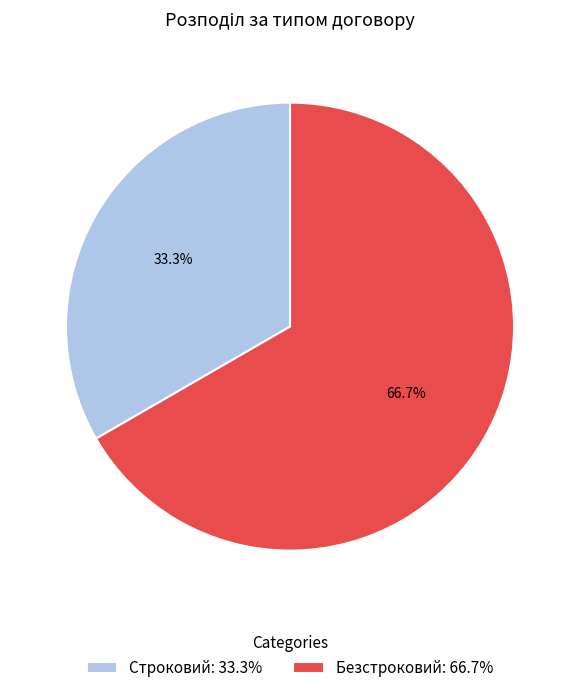

How many slices are in this pie chart?

2